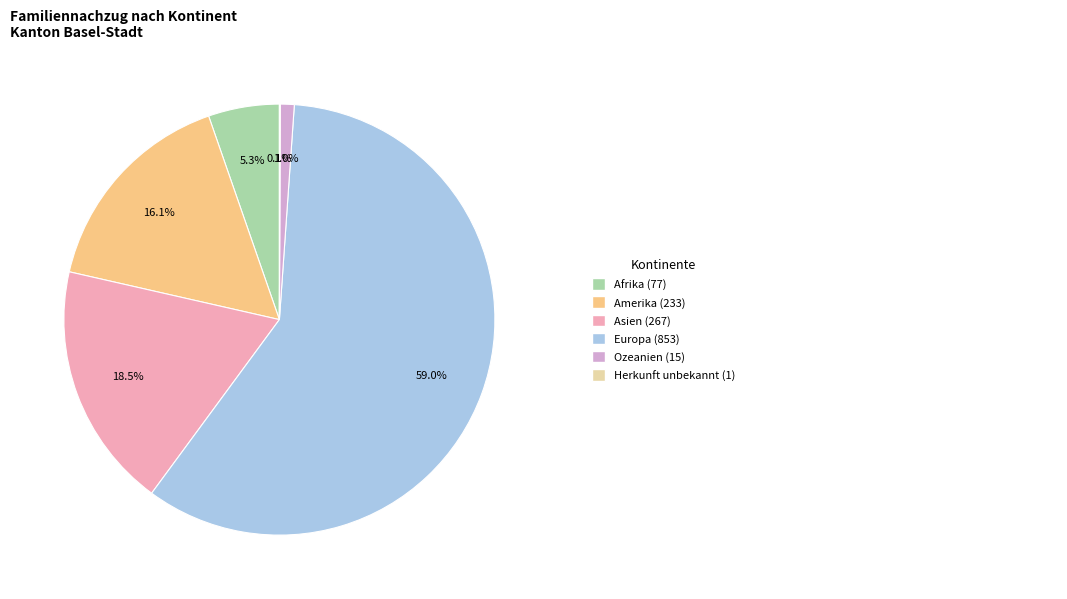

Is there any slice that represents more than half of the pie?

Yes